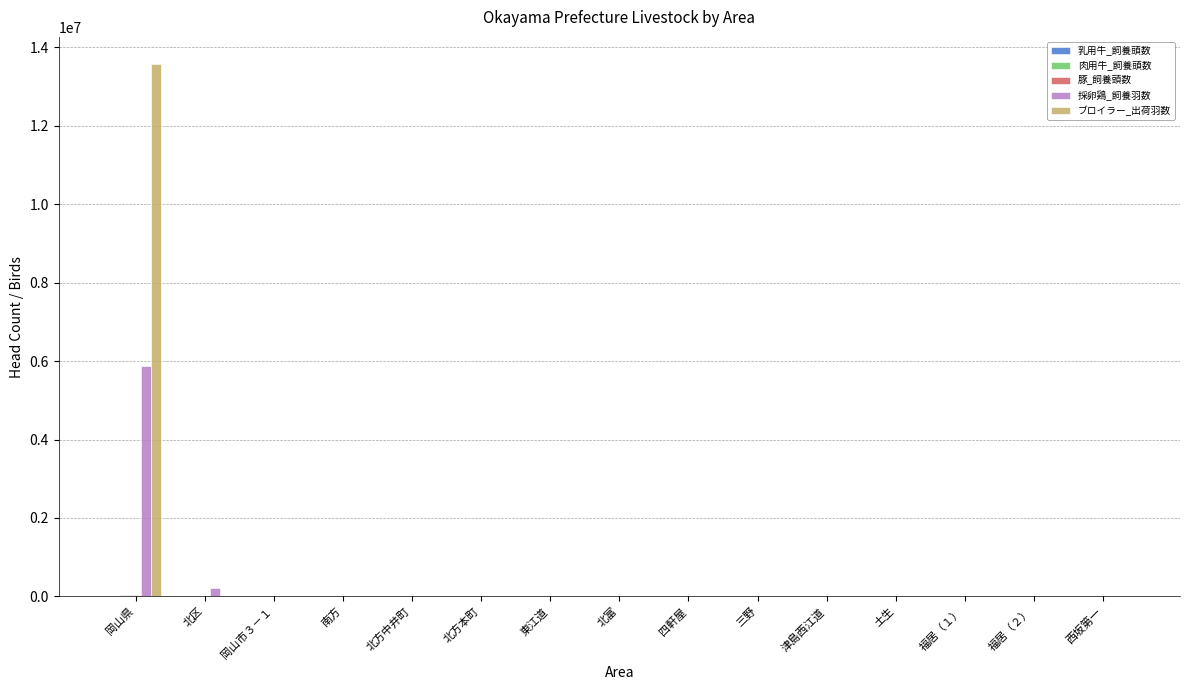

At which category is the sum across all series the highest?

岡山県